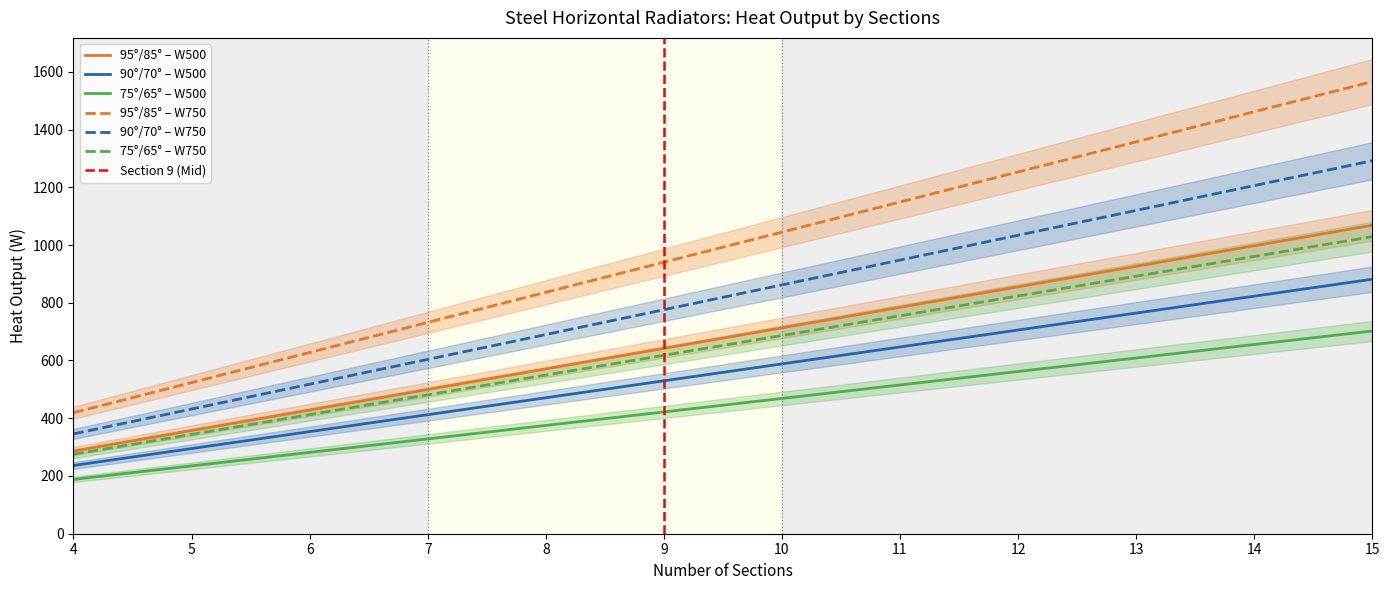

Does the chart have visible grid lines?

No